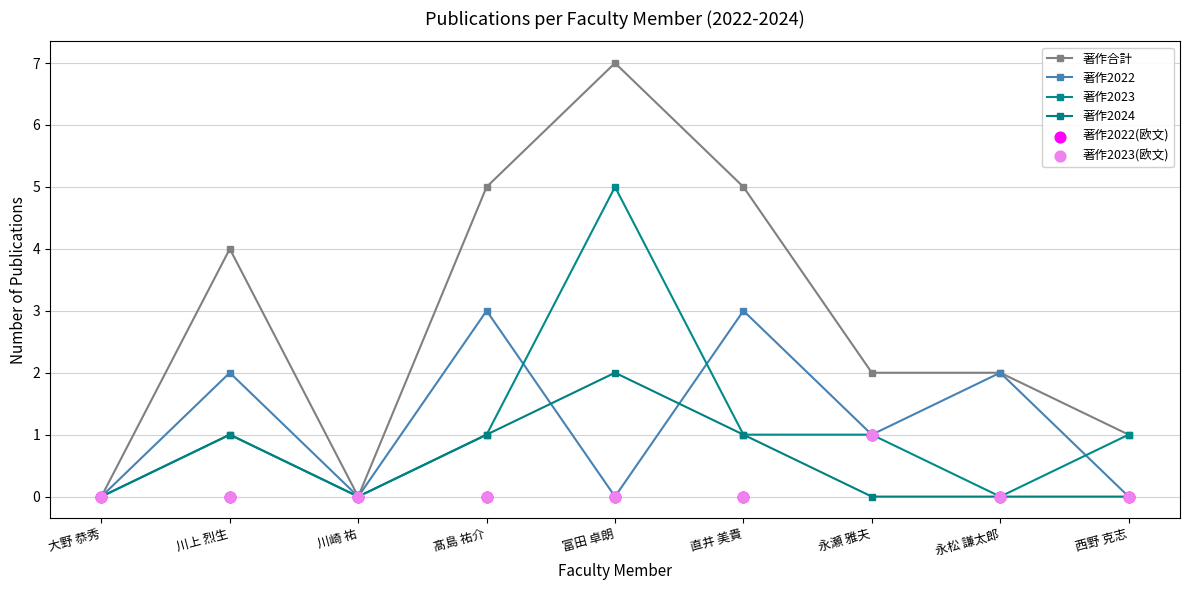

Which series contains the highest Y value?

著作合計